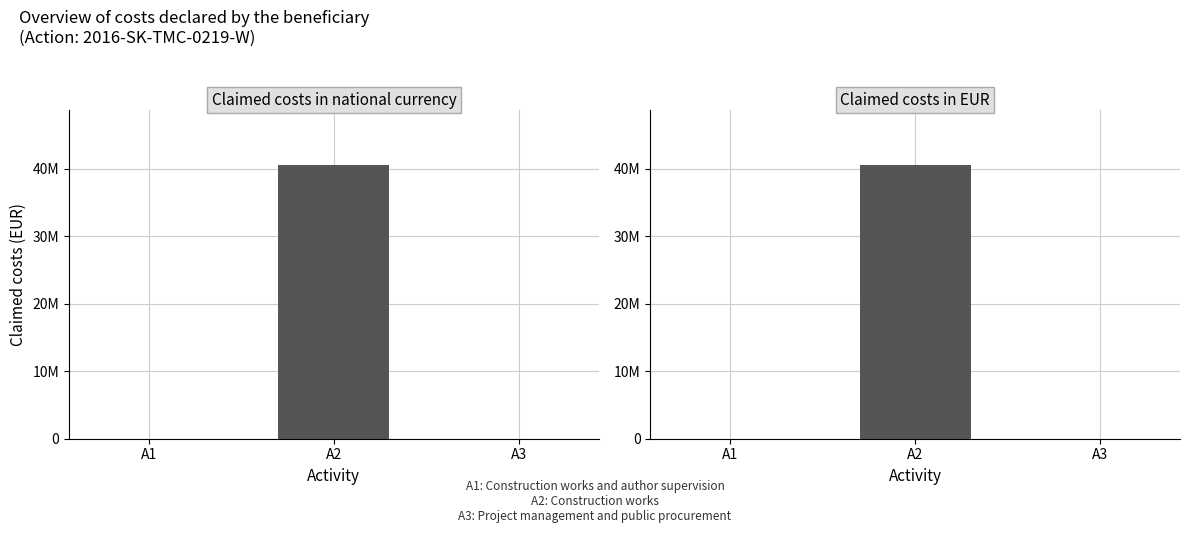

At how many categories does at least one series exceed 30350615?

1